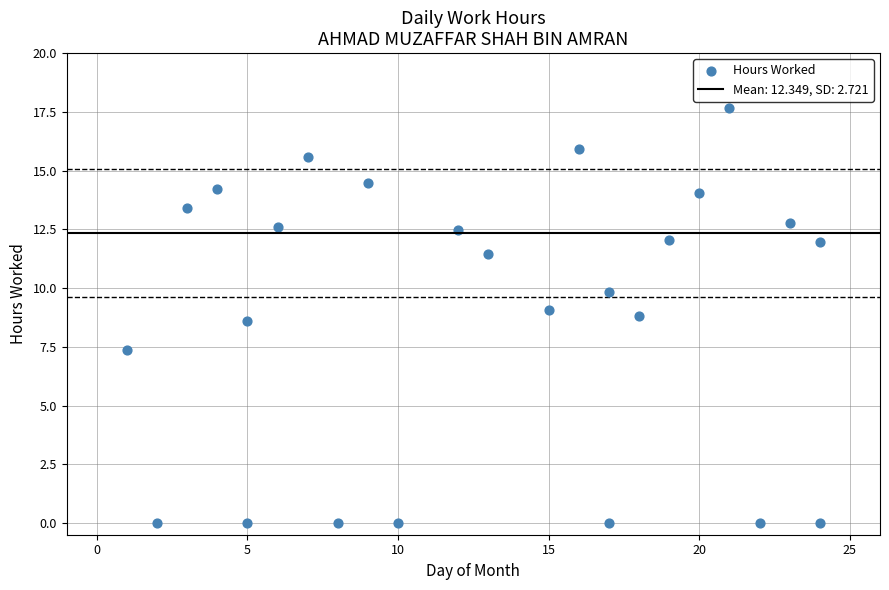

What is the range of Y values (max minus min)?

17.7